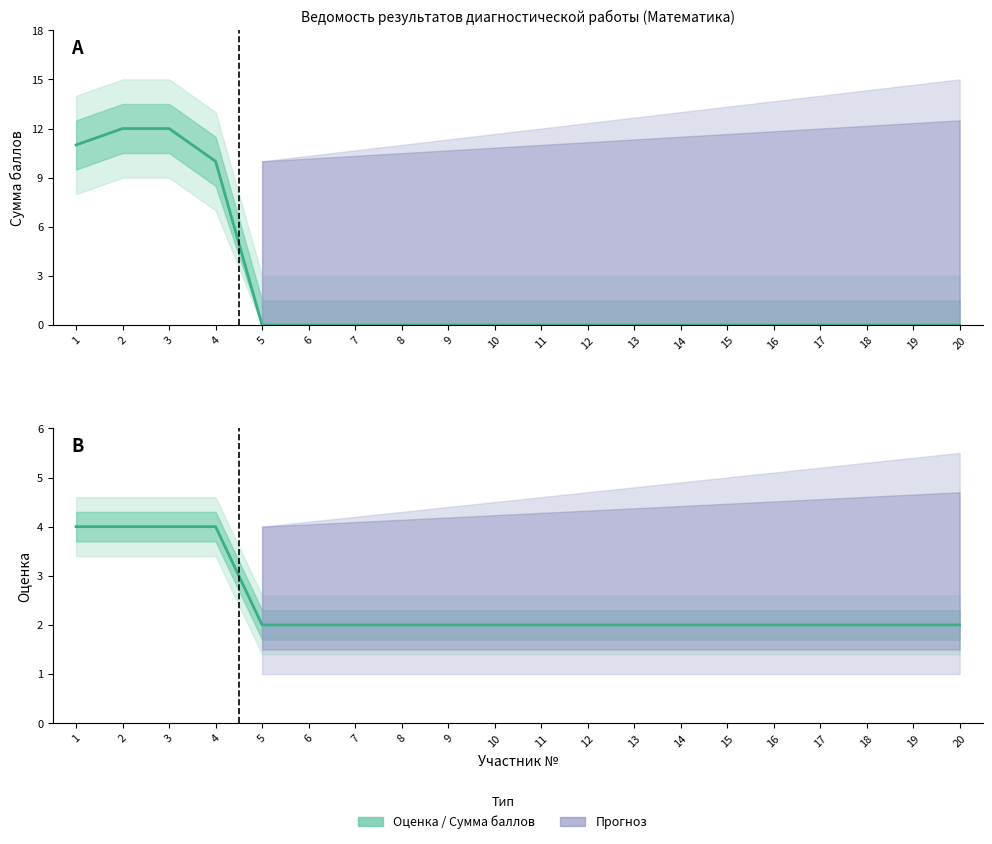

What is the spread (max minus min) of values at 9?

2